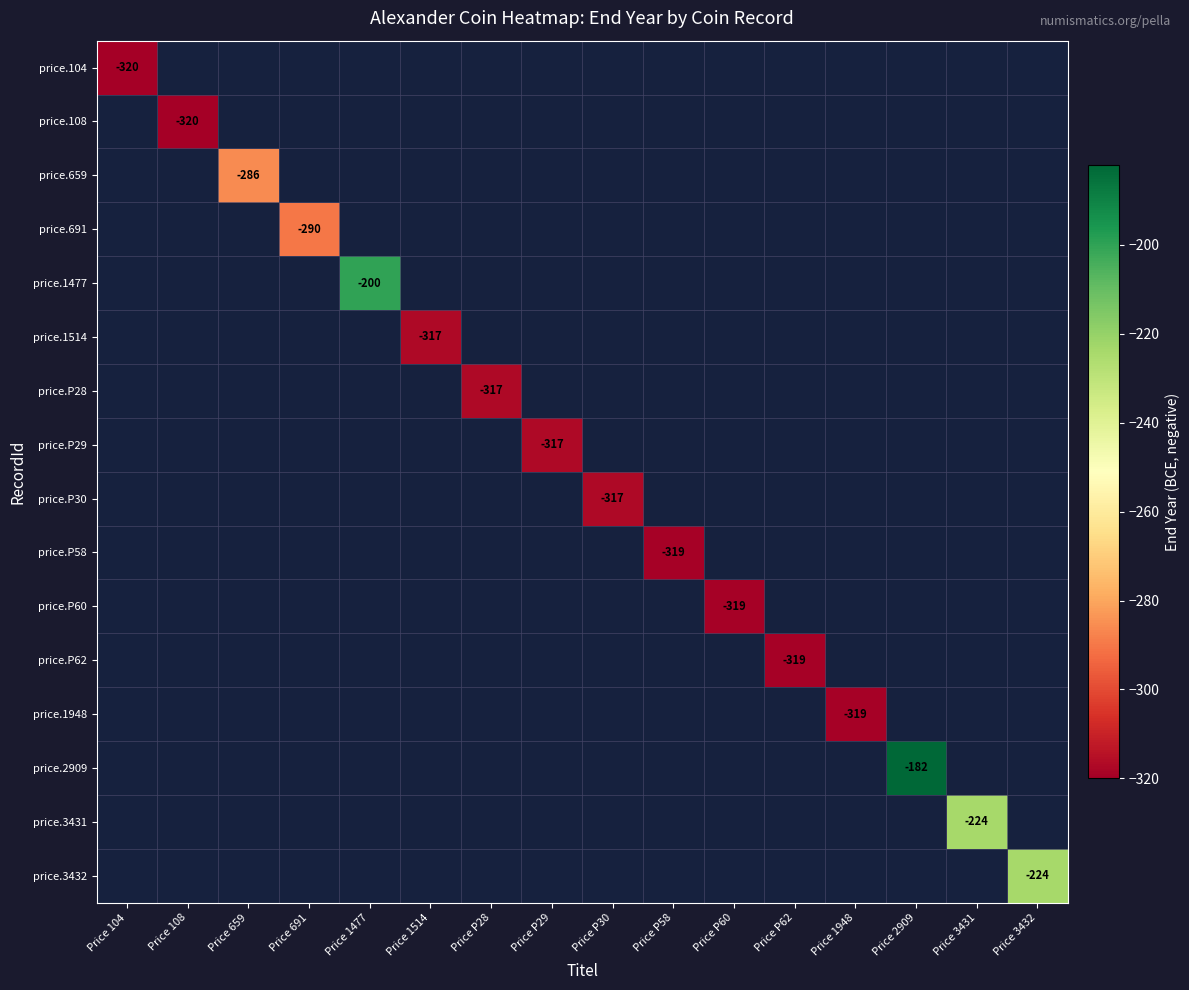

Is it true that price.2909 equals -182.0 at Price 2909?

True